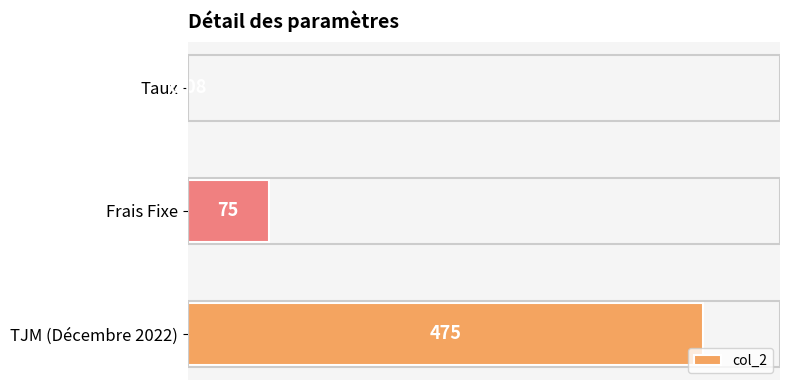

Where is the data nearest to the value 237?

Frais Fixe